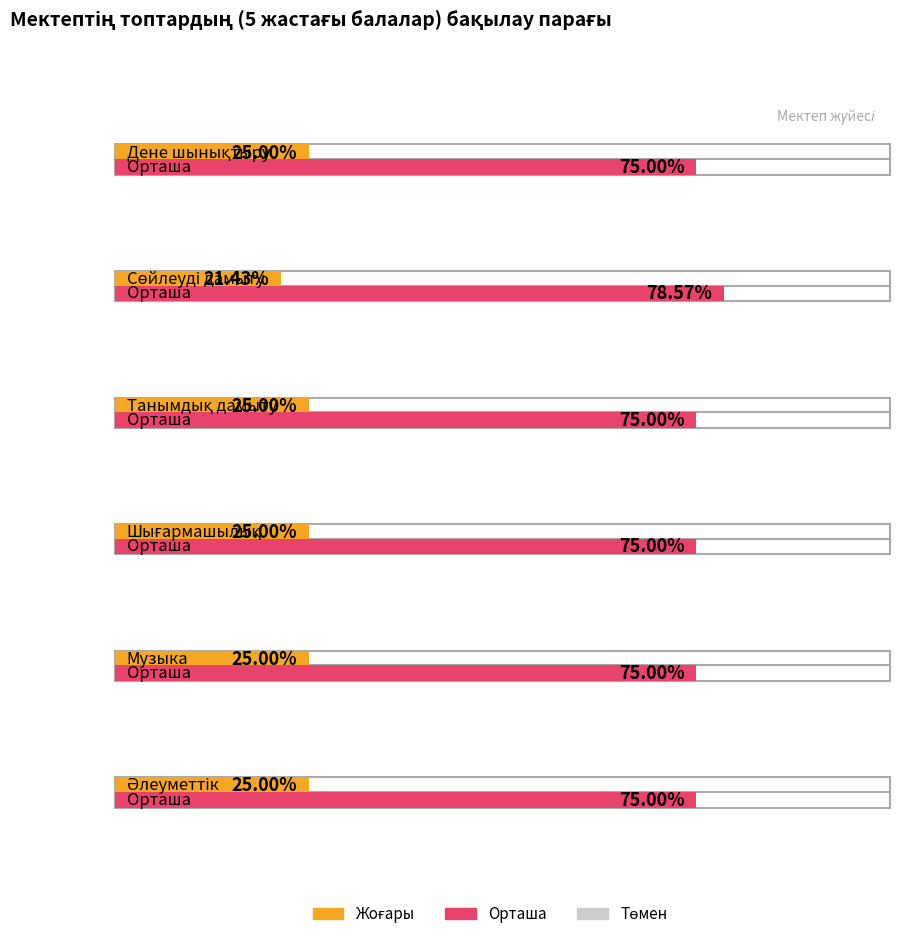

What is the sum of the Орташа values at Сөйлеуді дамыту and Дене шынықтыру?

153.6